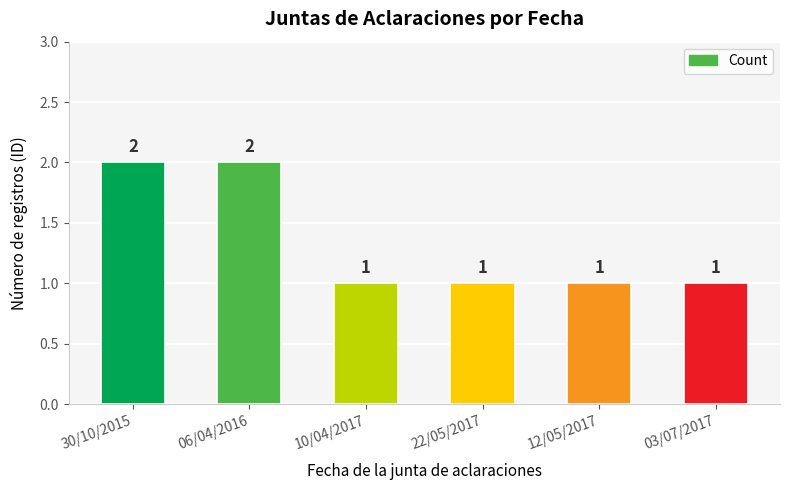

What is the change in value from 30/10/2015 to 10/04/2017?

-1